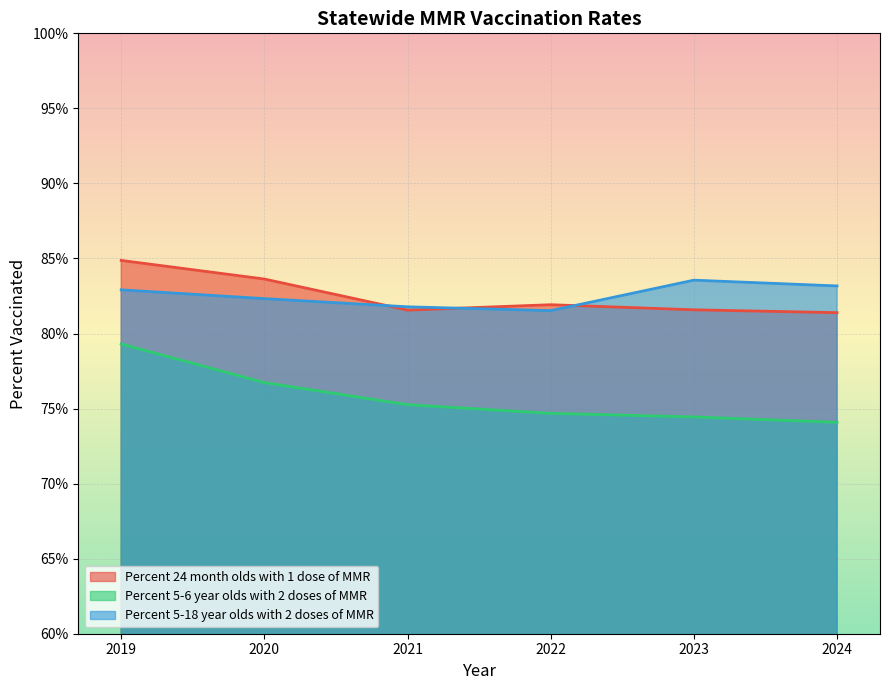

What is the difference between the Percent 5-6 year olds with 2 doses of MMR values at 2023 and 2019?

4.9